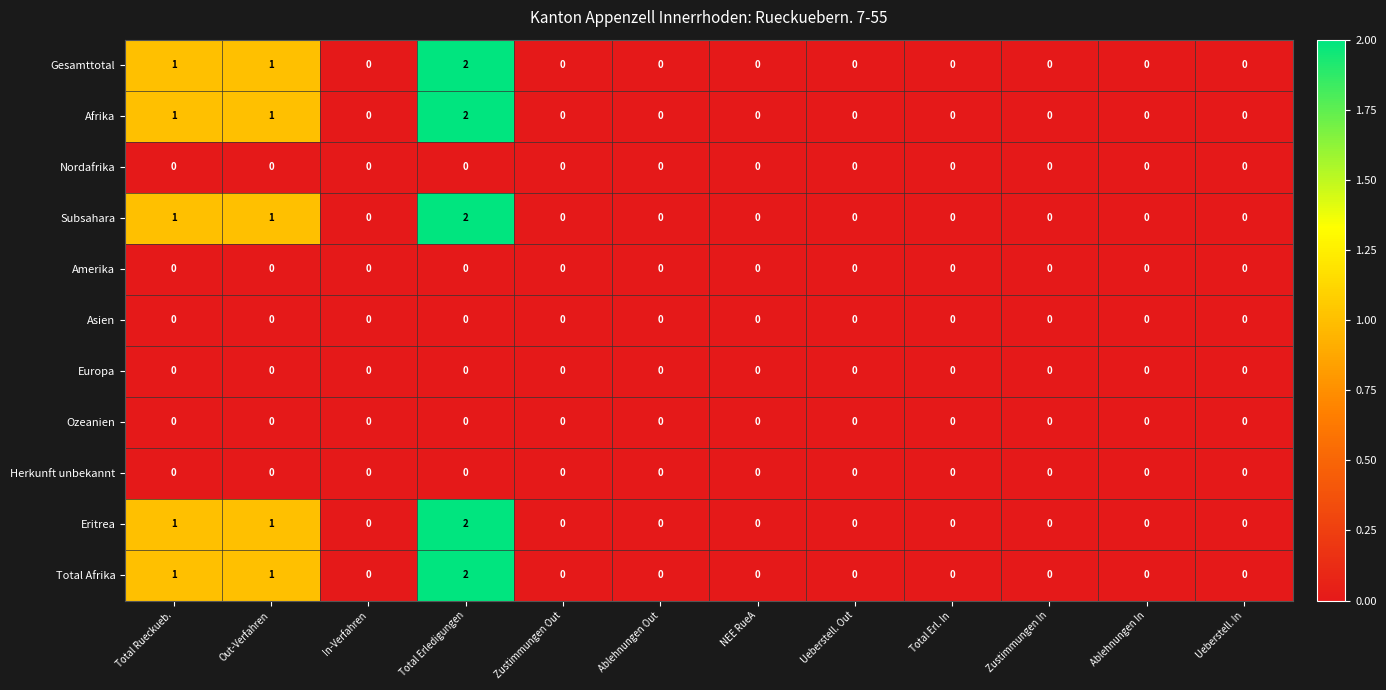

What is the total value across all series at Out-Verfahren?

5